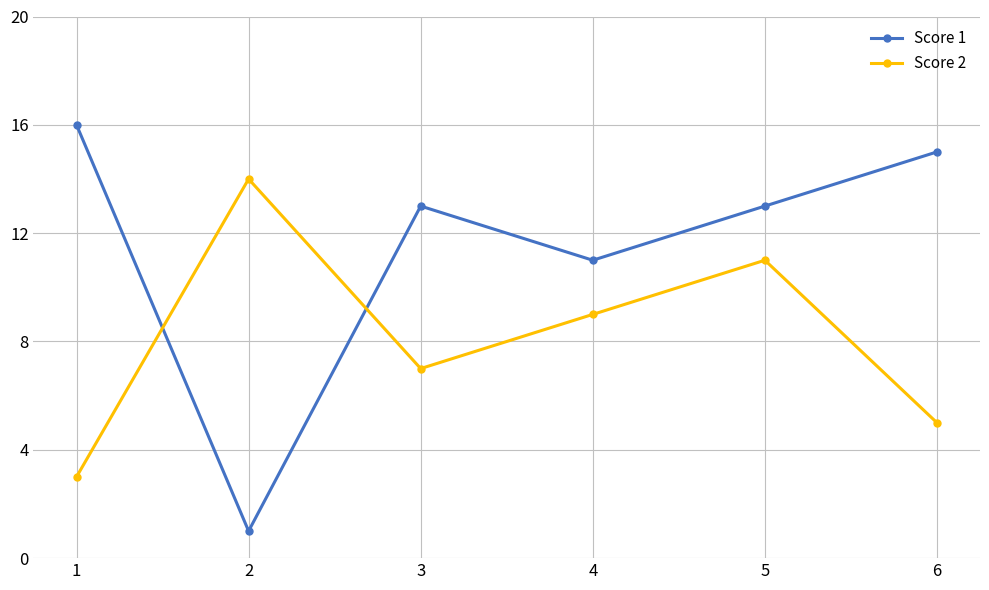

Count the number of categories in the chart.

6